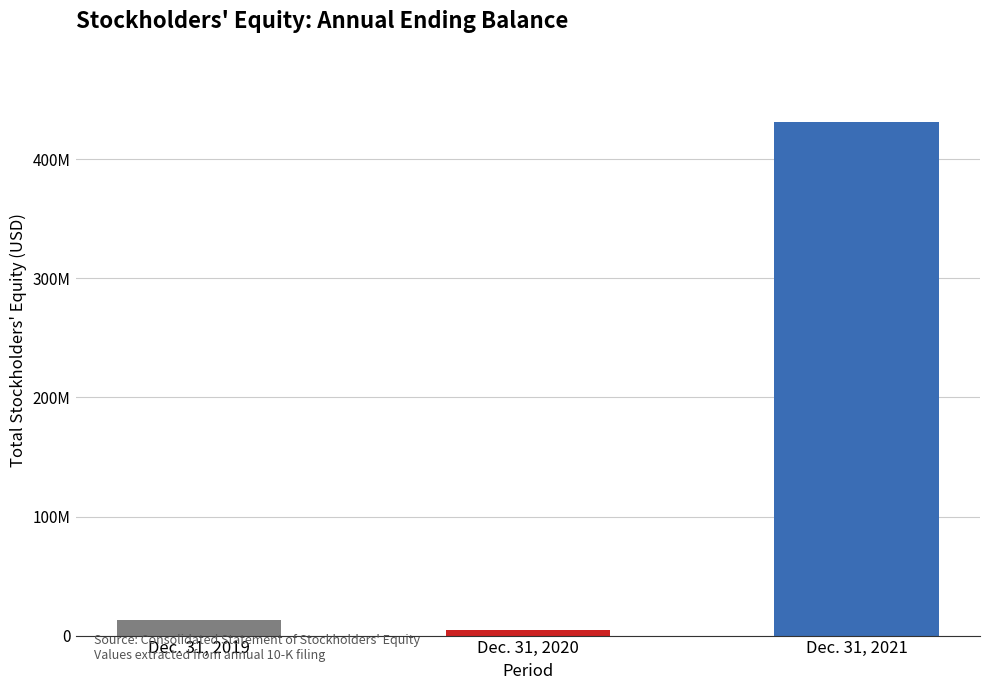

At which category does the chart reach its peak across all series?

Dec. 31, 2021